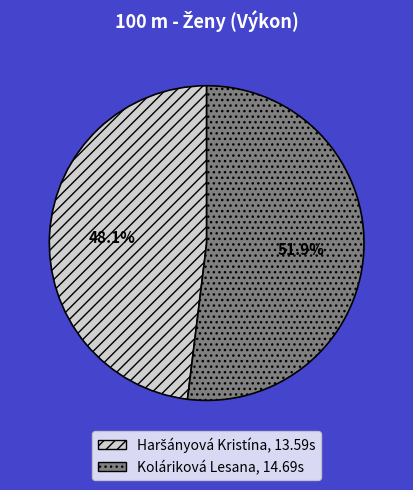

Which slice represents more than half of the pie?

Koláriková Lesana